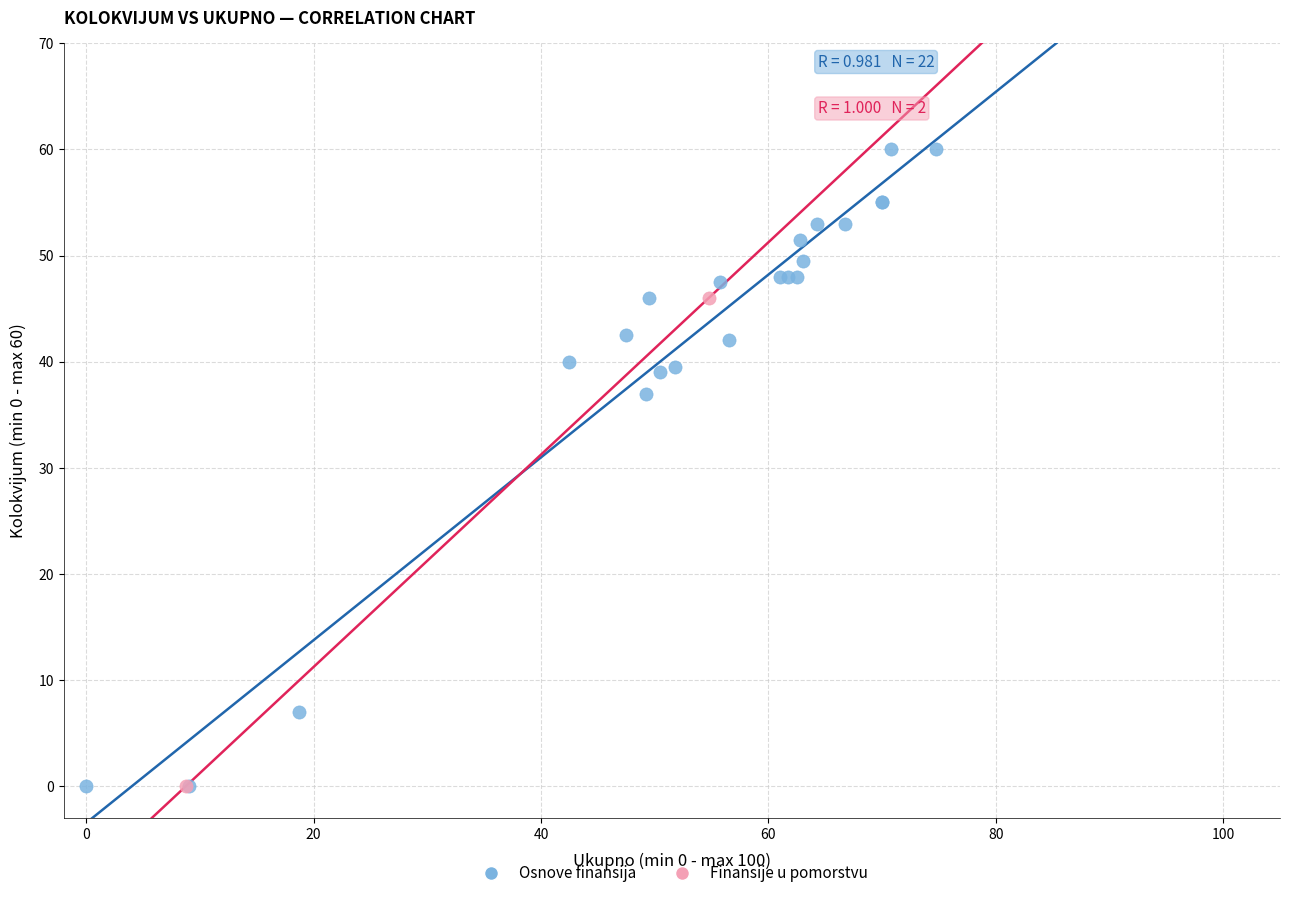

What are all the series names shown in the legend?

Osnove finansija, Finansije u pomorstvu